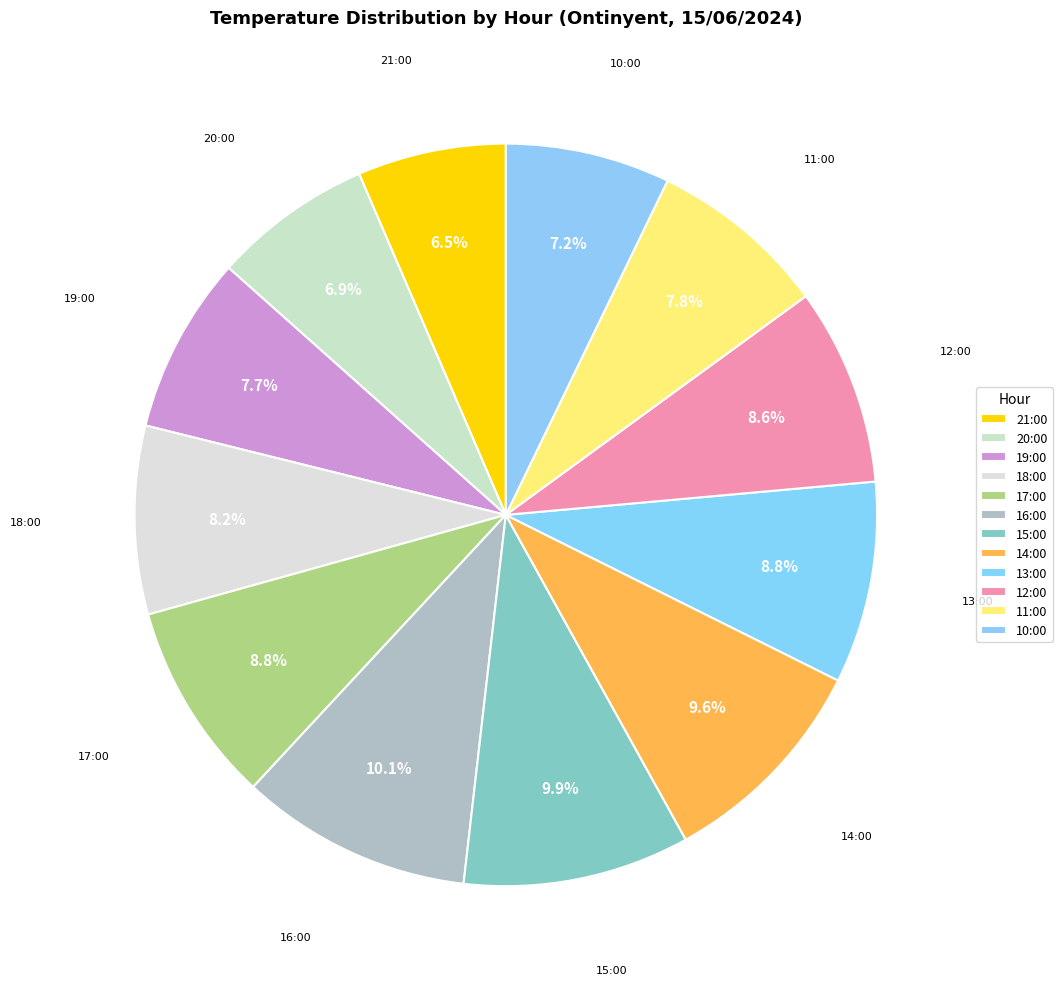

How many slices are in this pie chart?

12